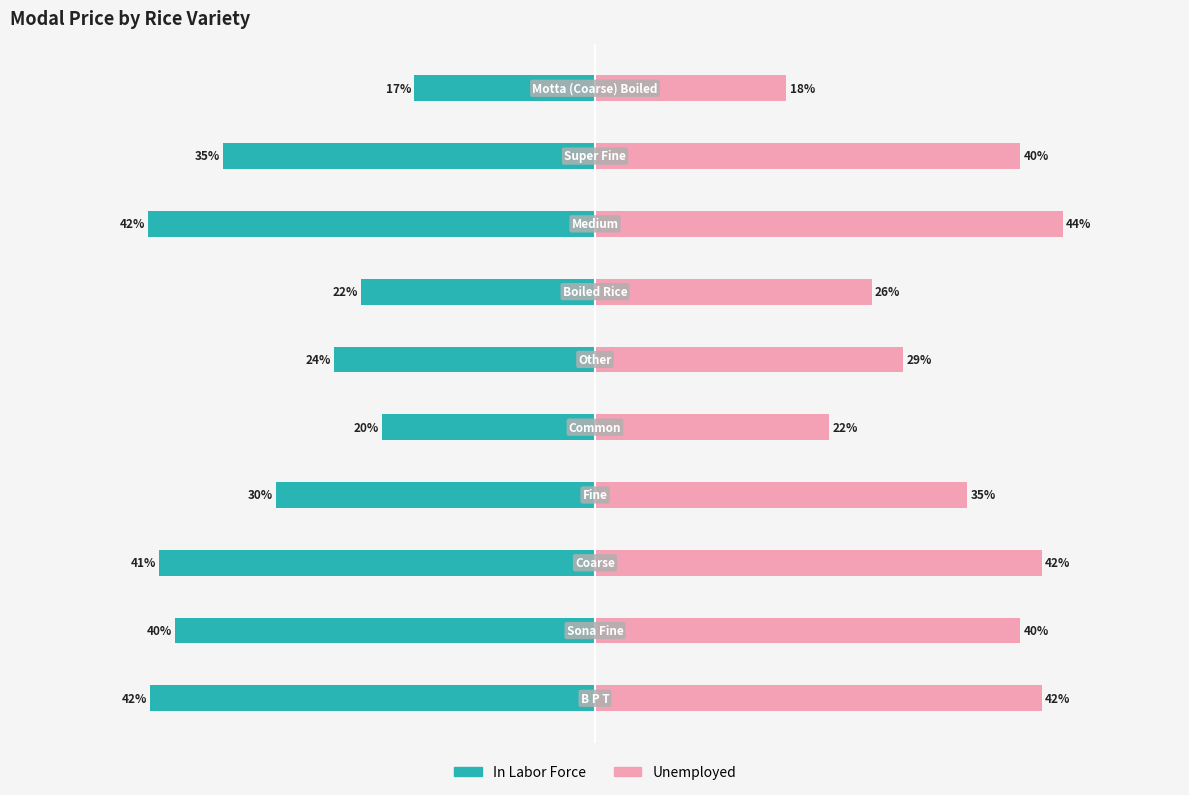

List the series in order of their peak value, highest first.

Unemployed, In Labor Force